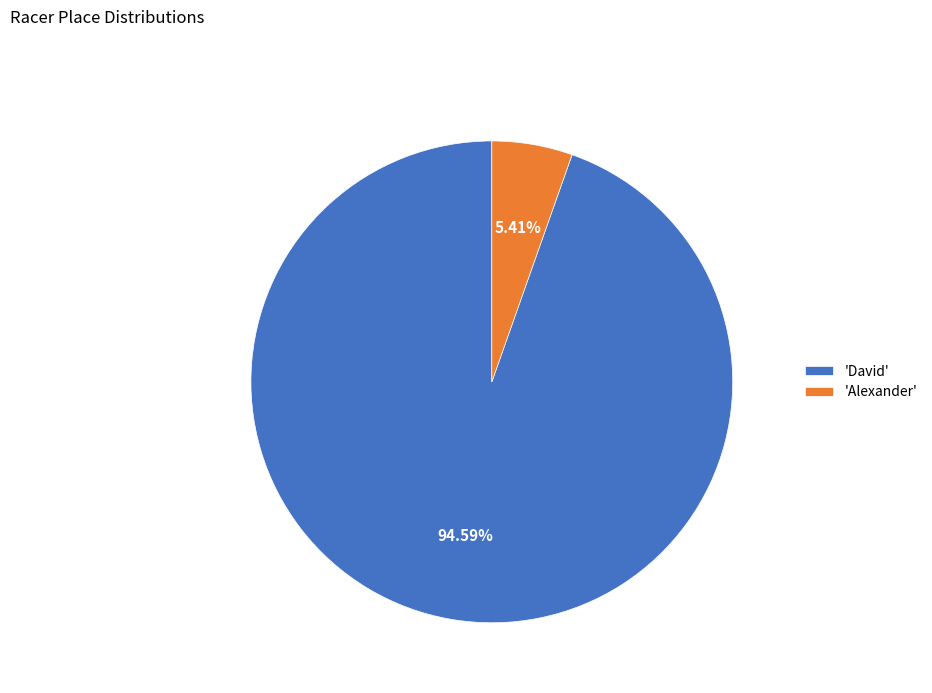

What is the majority slice?

'David'